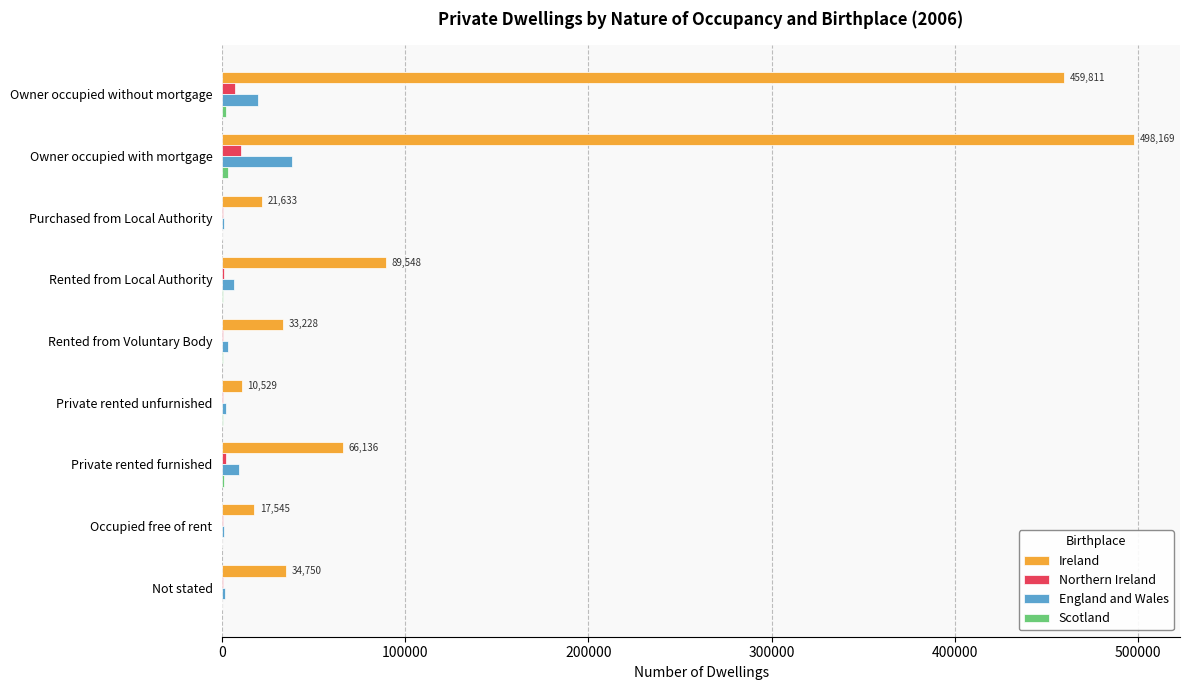

Between Owner occupied without mortgage and Private rented furnished, which series saw the biggest shift?

Ireland